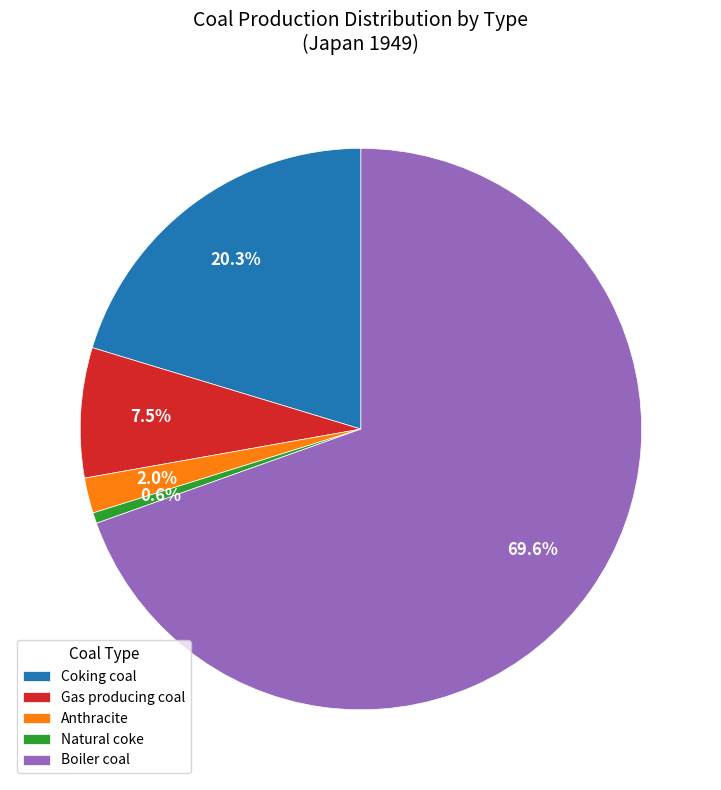

Between Boiler coal and Natural coke, which is larger?

Boiler coal